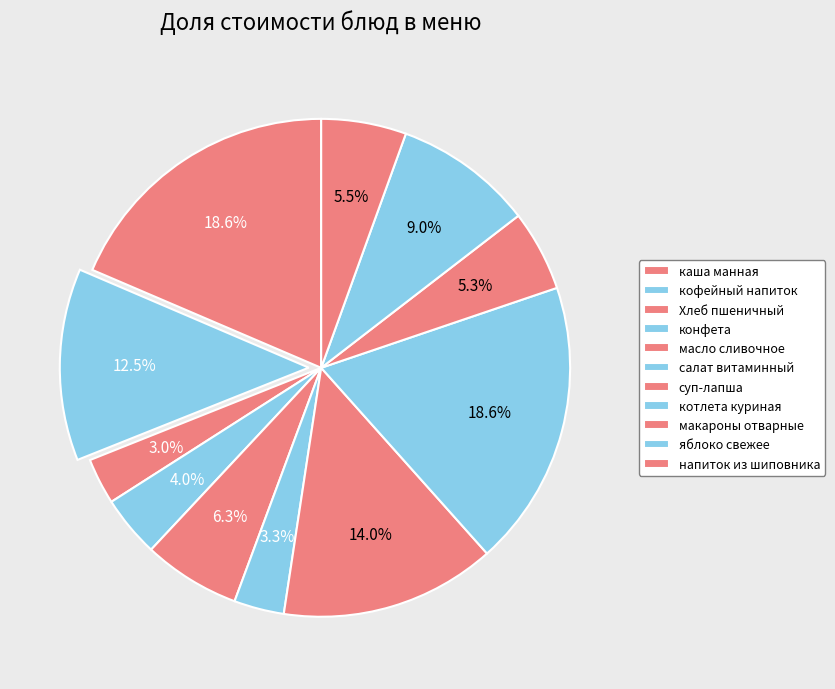

True or false: каша манная accounts for 19% of the total.

True